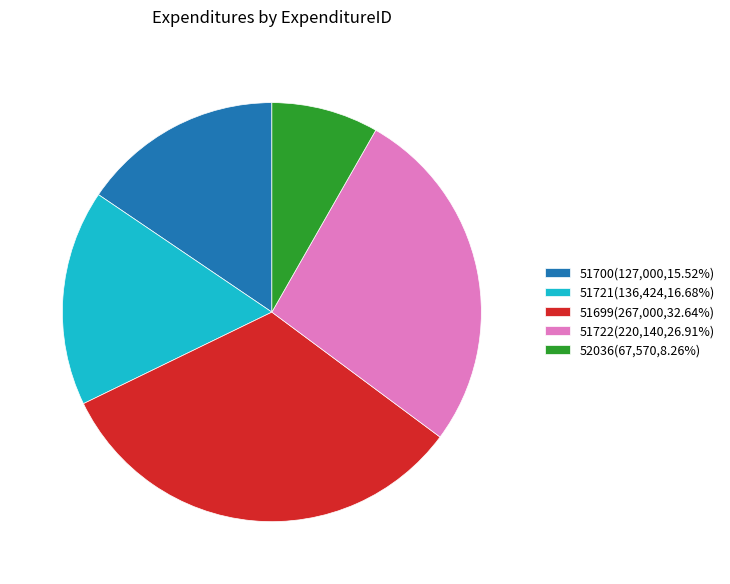

Does 51699 account for over 50% of the chart?

No